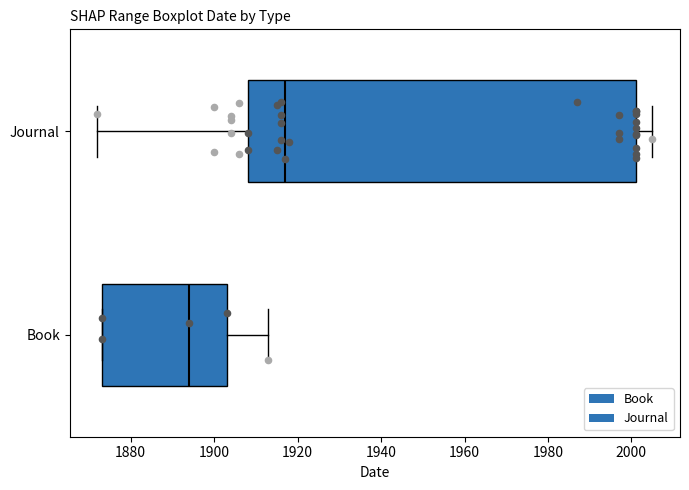

Reading bottom to top, transcribe this box plot: for each box, give where its median line is, the range the box spans, and where its two whiskers end, as read against the x-axis. The values are not printed on the chart, so give them approximately, as read against the axis.

Book: median 1894, box 1874 to 1904, whiskers 1874 to 1914
Journal: median 1918, box 1908 to 2002, whiskers 1872 to 2006